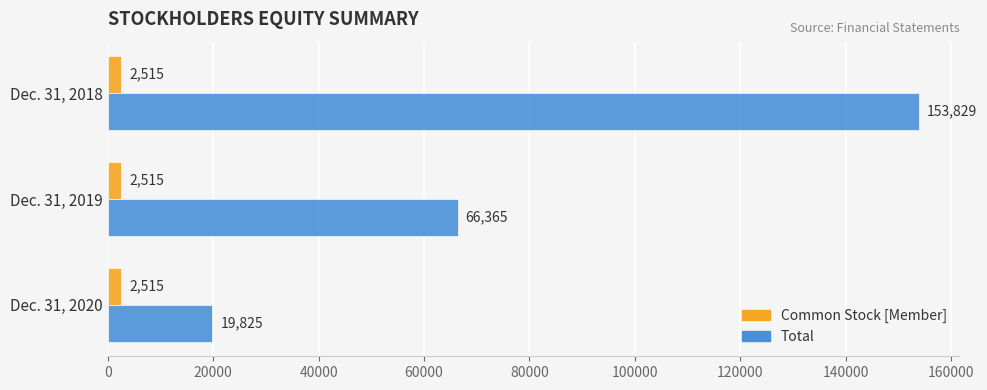

List the series in order of their peak value, highest first.

Total, Common Stock [Member]